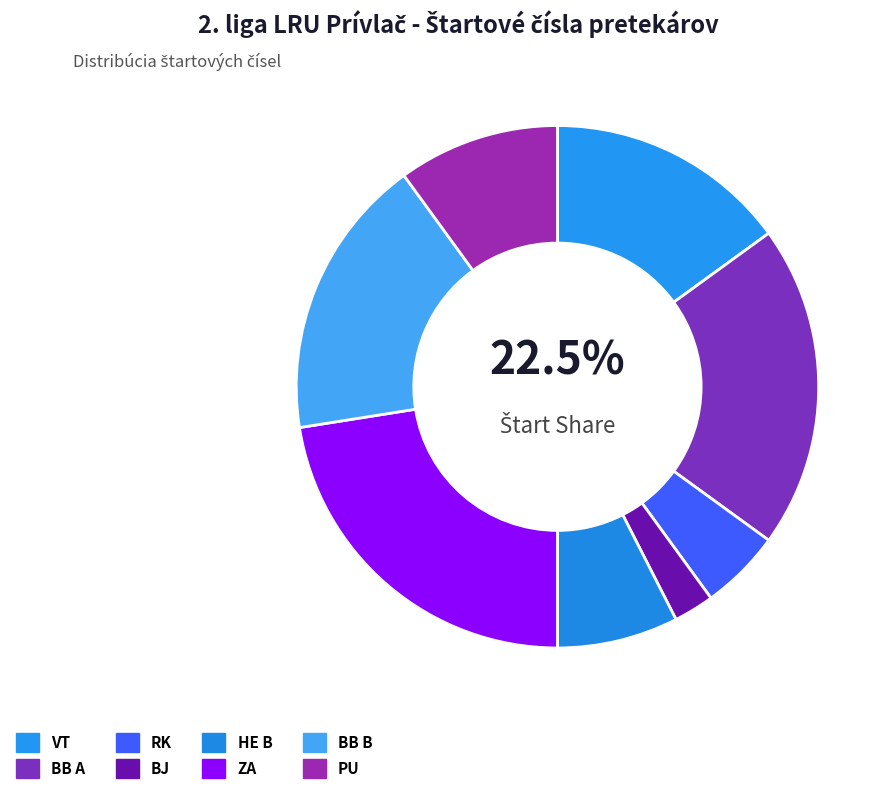

What is the change in value from BB A to ZA?

+1